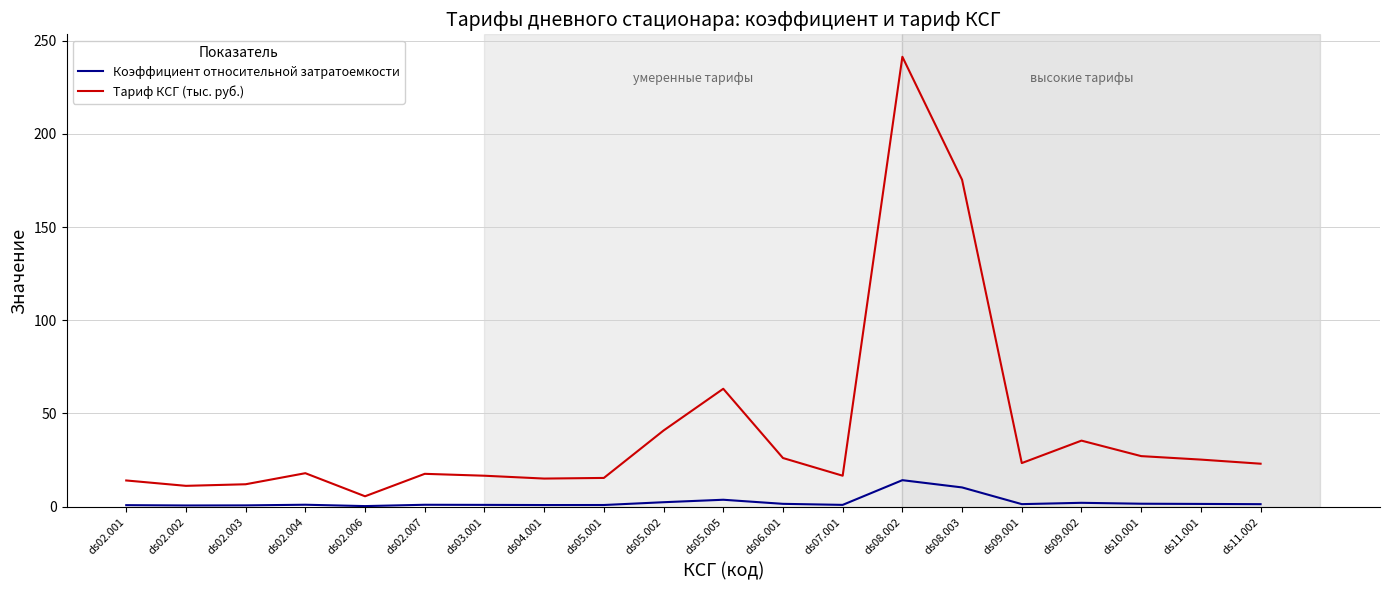

What is the greatest value displayed?

241.3